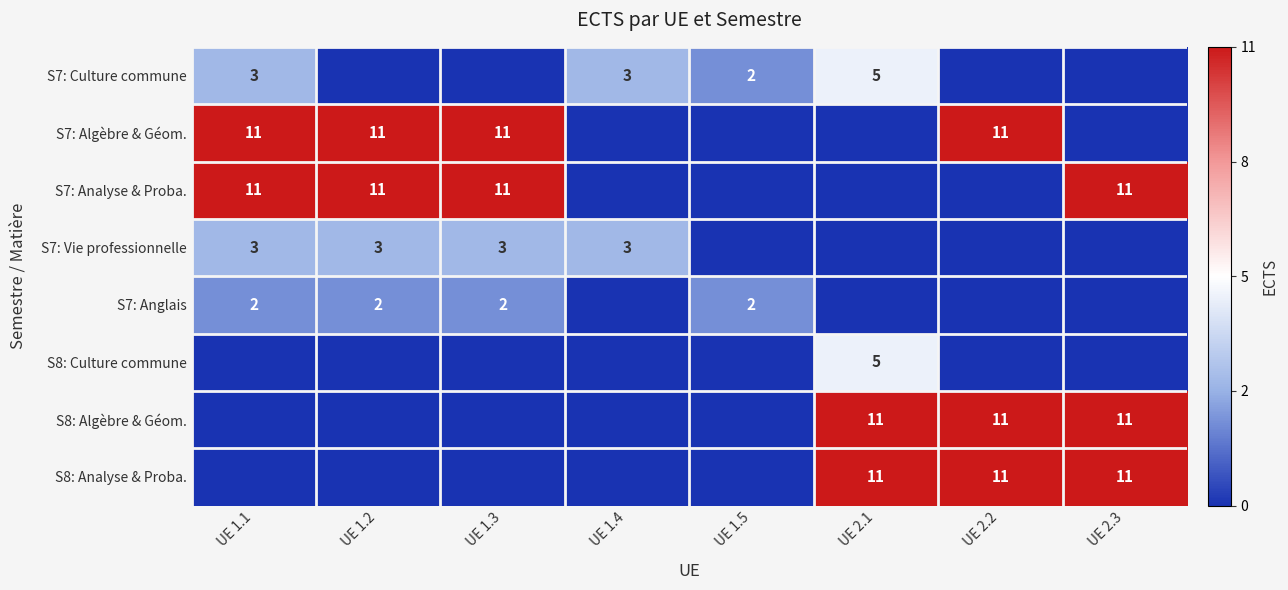

The S8: Algèbre & Géom. series shows 11 at UE 2.2. True or false?

True